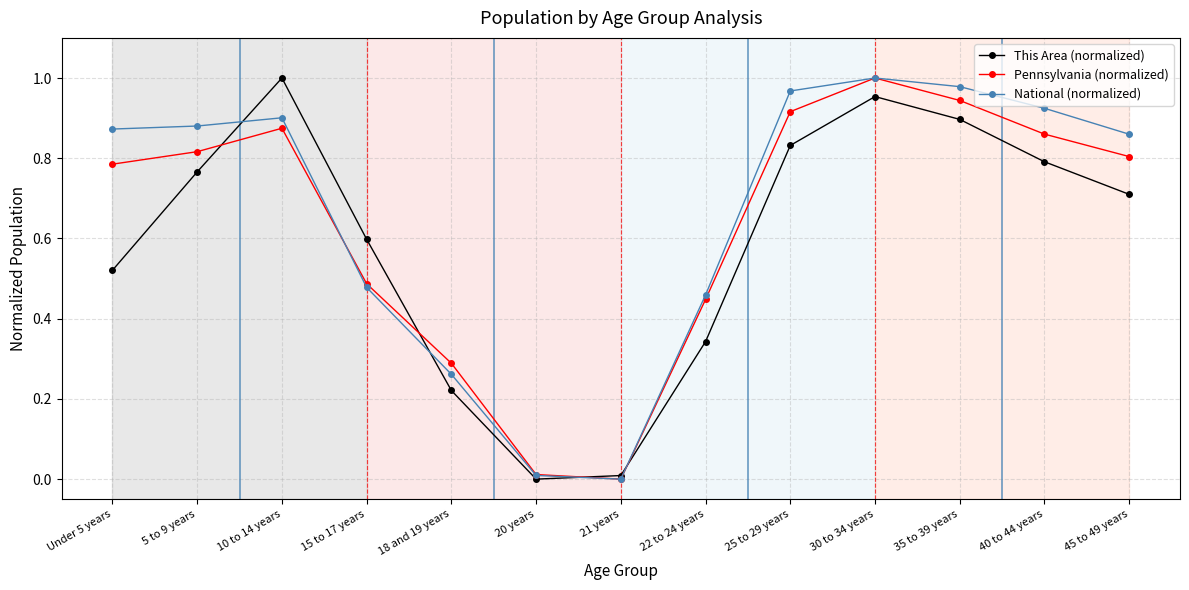

At which category is the sum across all series the highest?

30 to 34 years